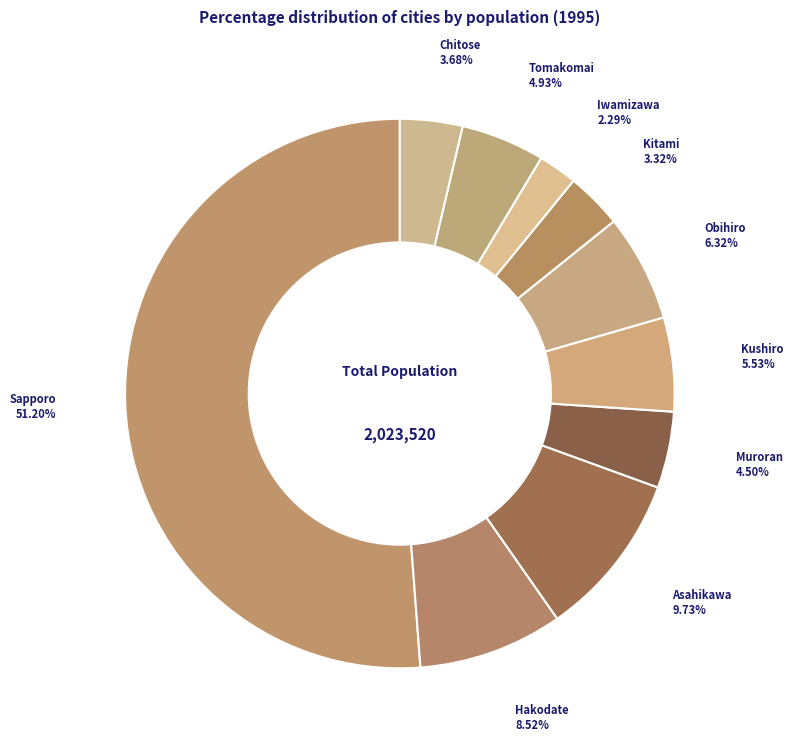

Which has a higher value, Chitose or Kushiro?

Kushiro